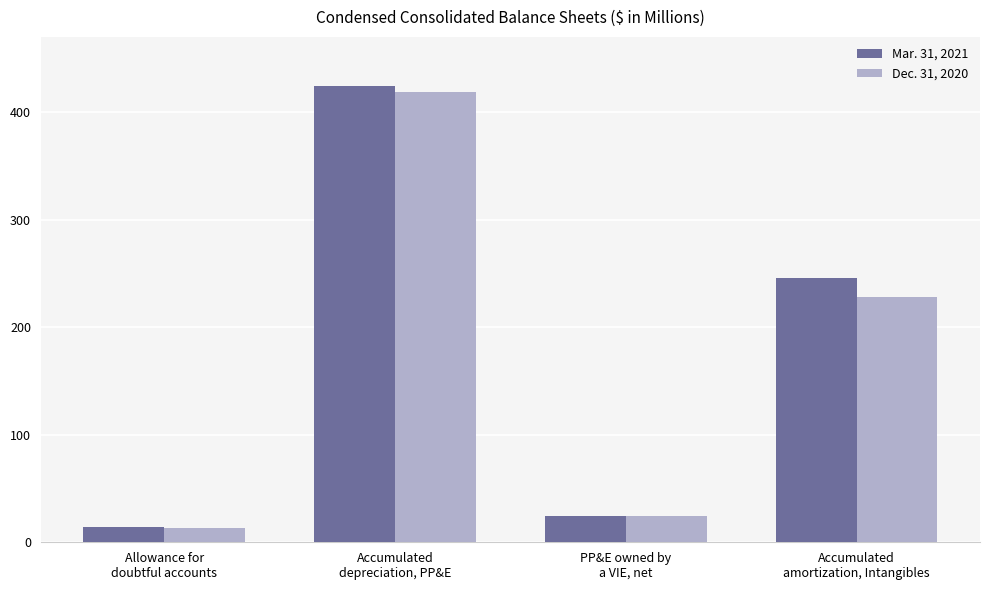

Rank the categories by Dec. 31, 2020 value from lowest to highest.

Allowance for
doubtful accounts, PP&E owned by
a VIE, net, Accumulated
amortization, Intangibles, Accumulated
depreciation, PP&E